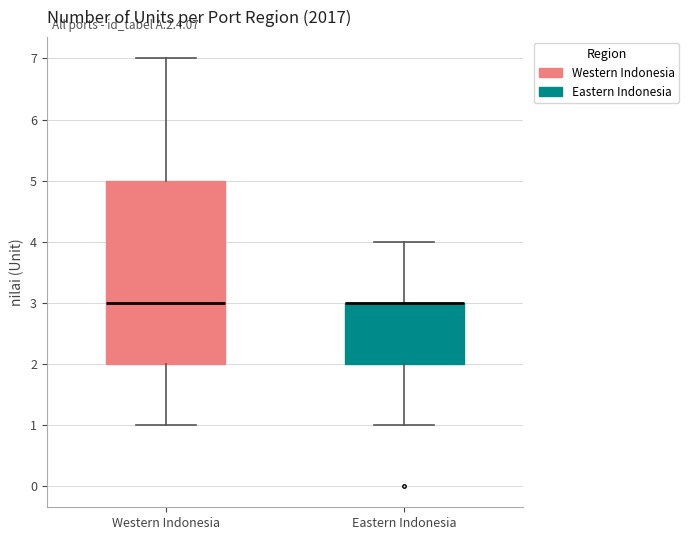

Reading left to right, transcribe this box plot: for each box, give where its median line is, the range the box spans, and where its two whiskers end, as read against the y-axis. The values are not printed on the chart, so give them approximately, as read against the axis.

Western Indonesia: median 3, box 2 to 5, whiskers 1 to 7
Eastern Indonesia: median 3 (drawn on the box's upper edge), box 2 to 3, whiskers 1 to 4